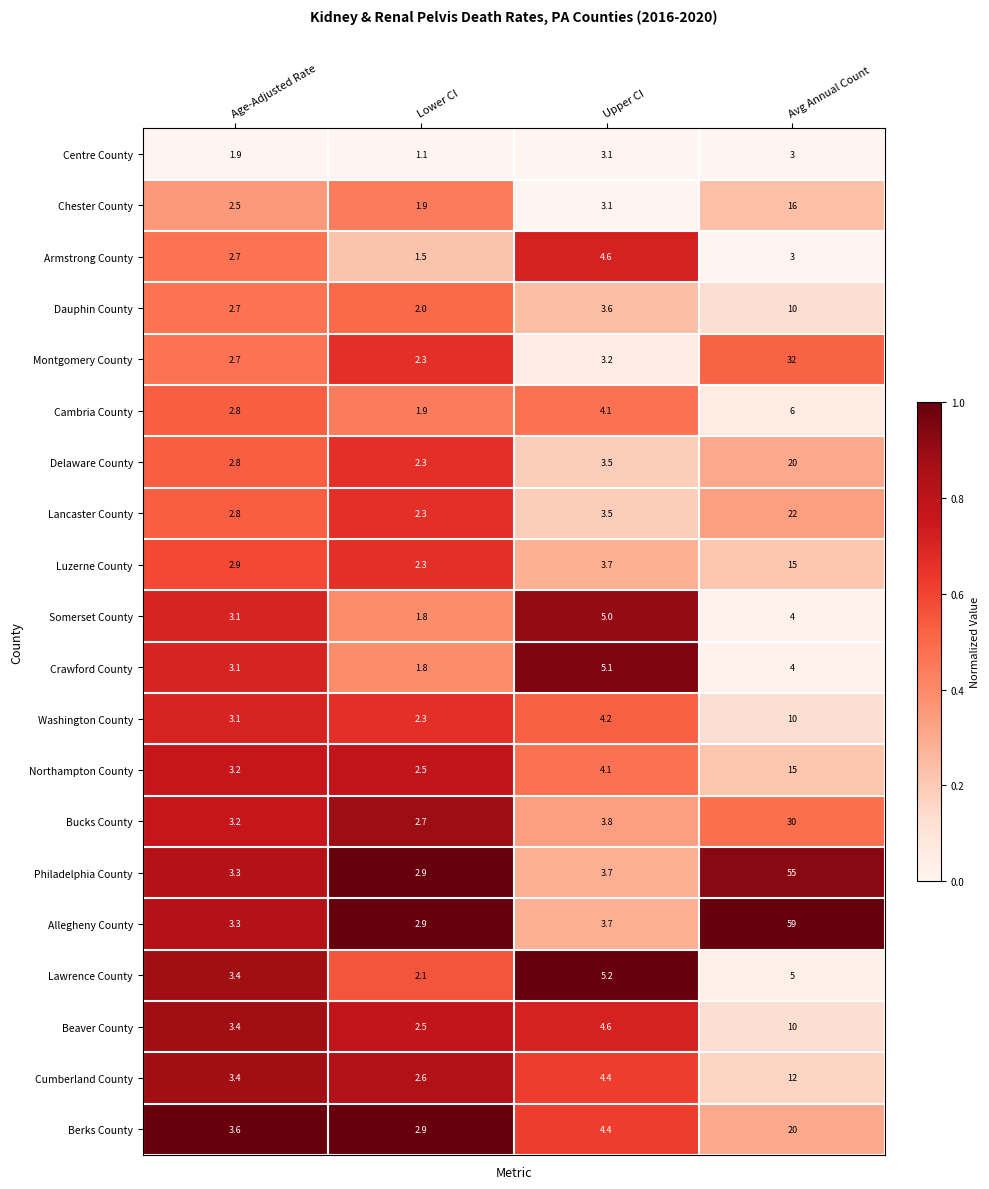

Count the number of data series in this chart.

20